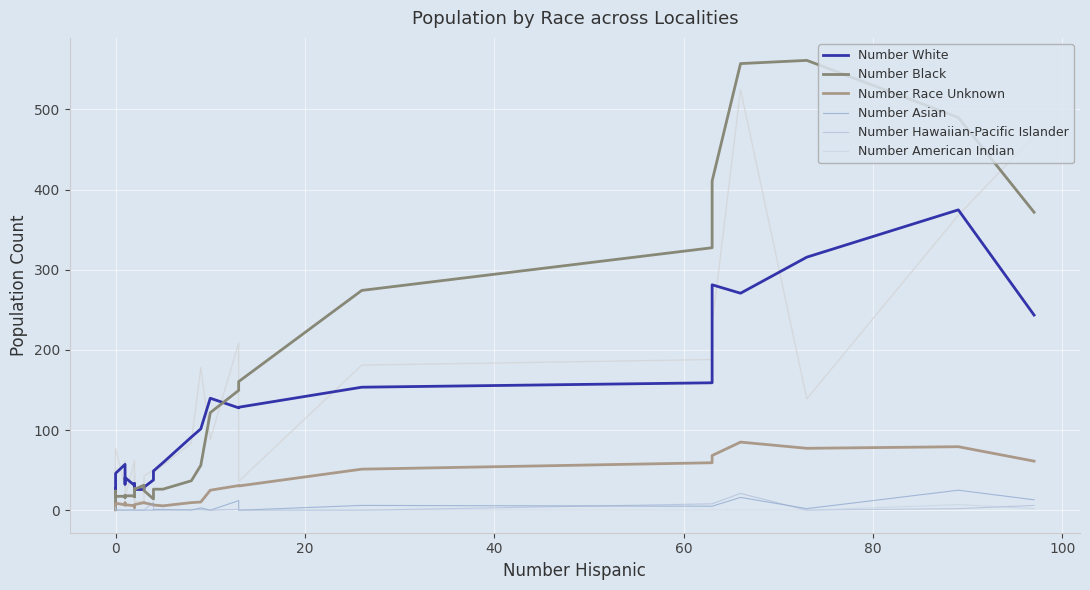

What is the sum of all Number White values?

3248.2